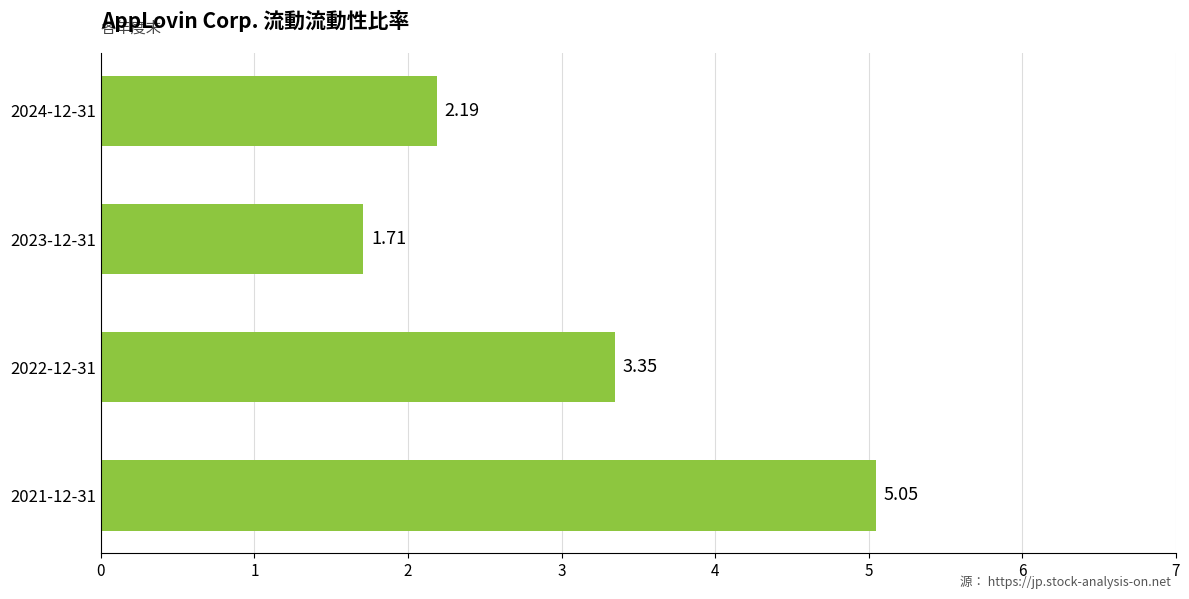

Which has a higher value, 2022-12-31 or 2024-12-31?

2022-12-31